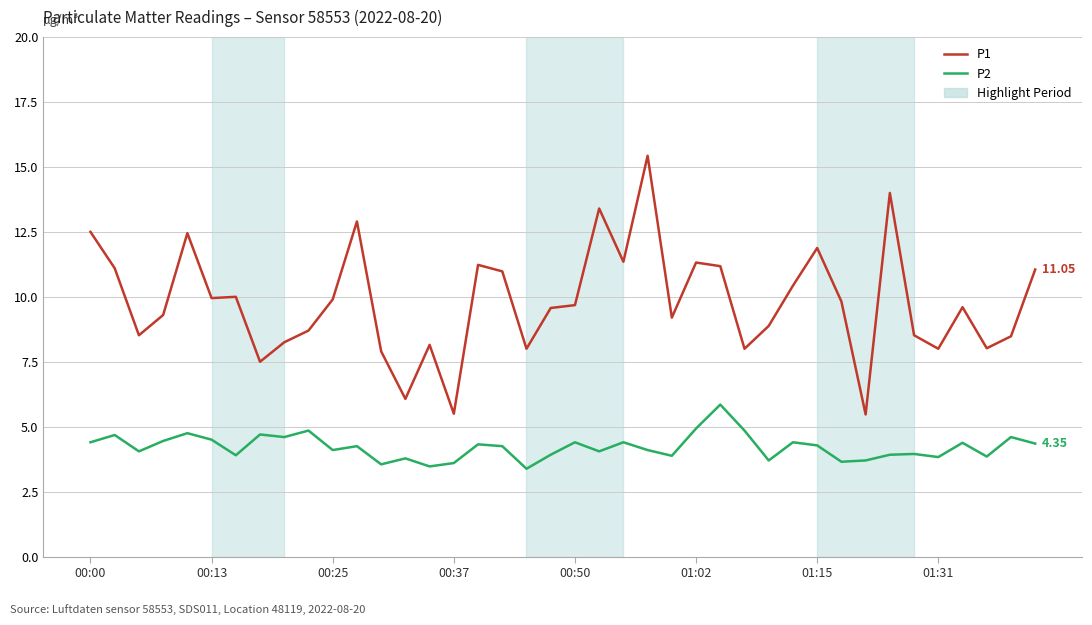

True or false: P1 and P2 intersect in this chart.

False